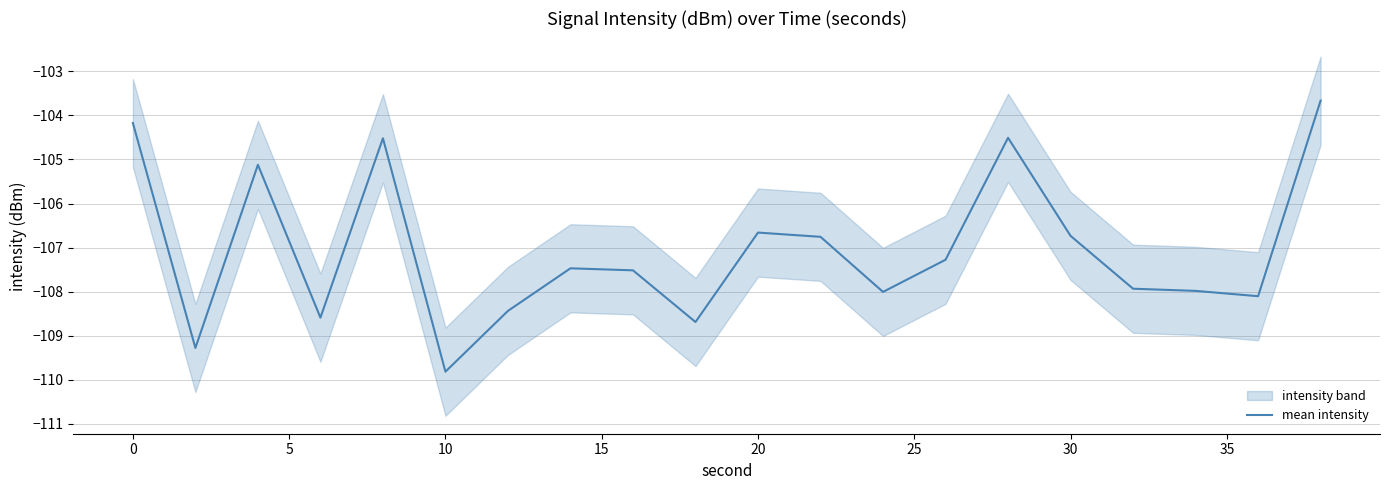

What is the maximum value for mean intensity?

-103.7